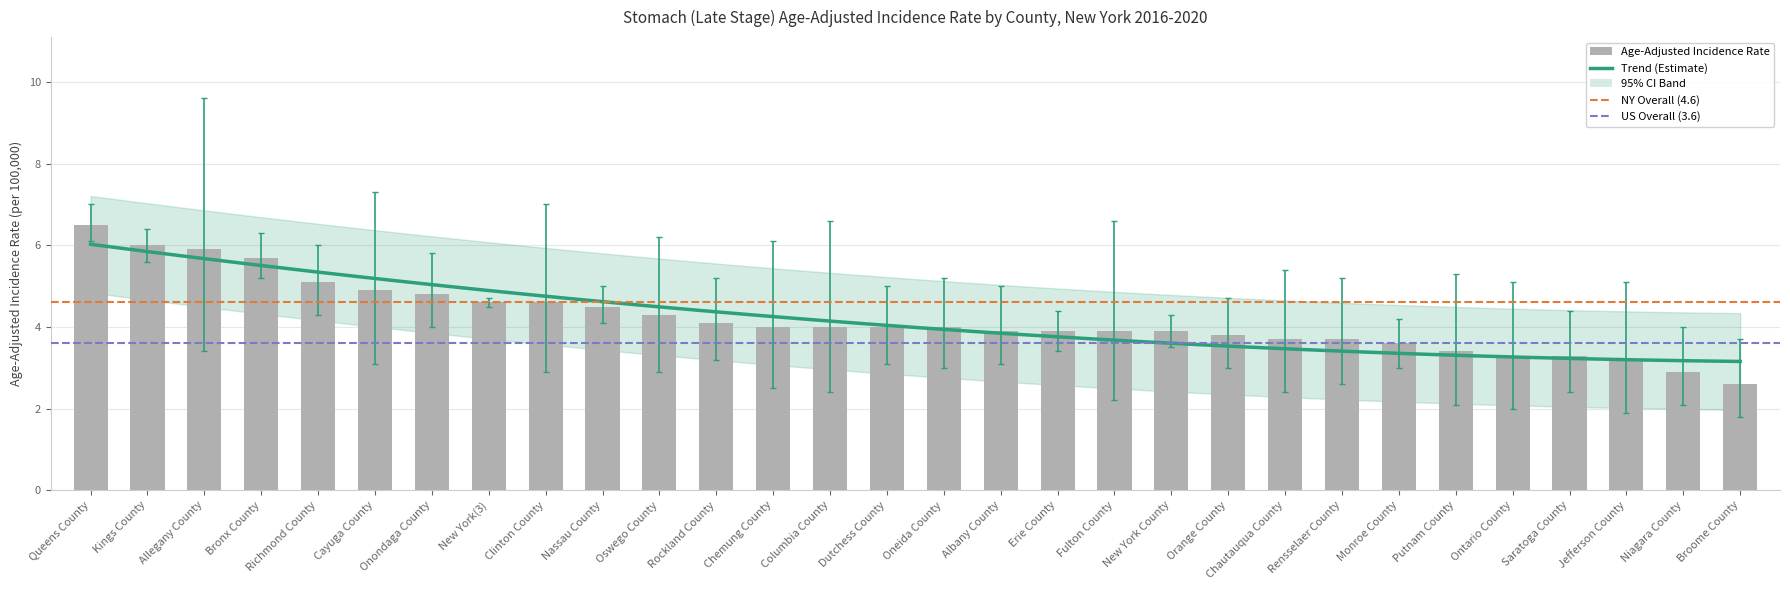

What is the value of the 19th bar from the left?

3.9